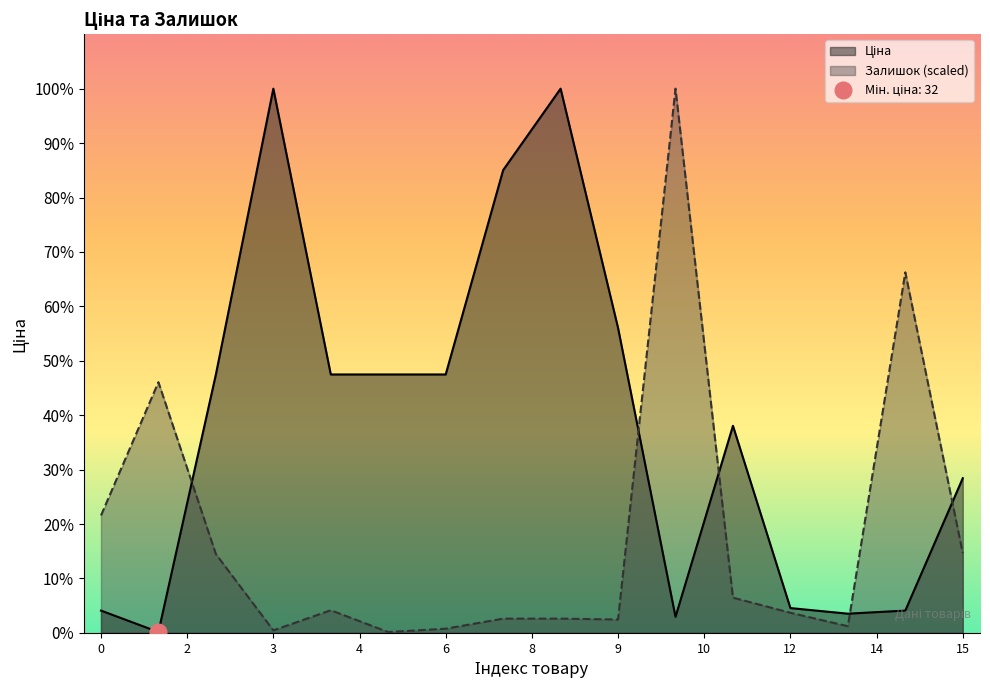

How many data points does each series have?

16